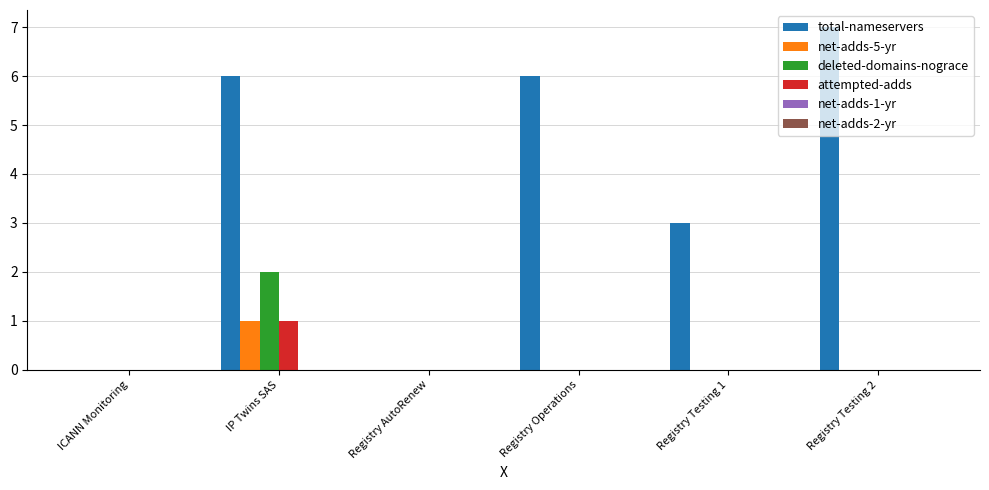

What is the highest value of the total-nameservers series?

7